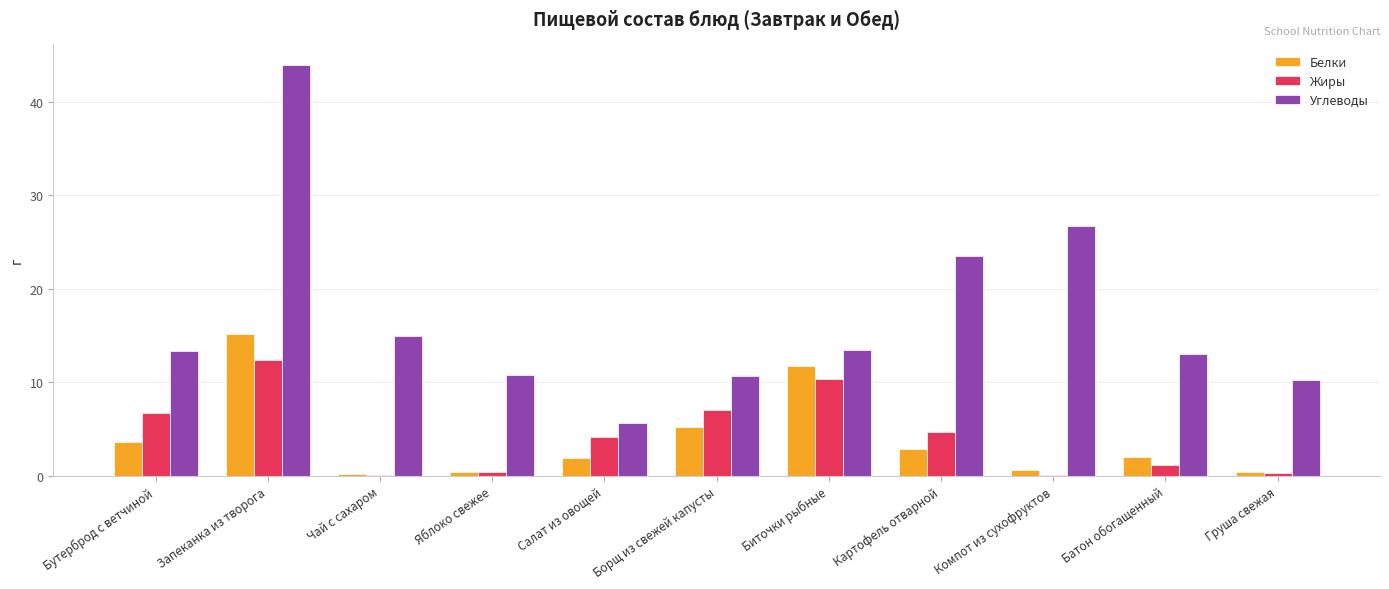

What is the total value across all series at Борщ из свежей капусты?

23.0